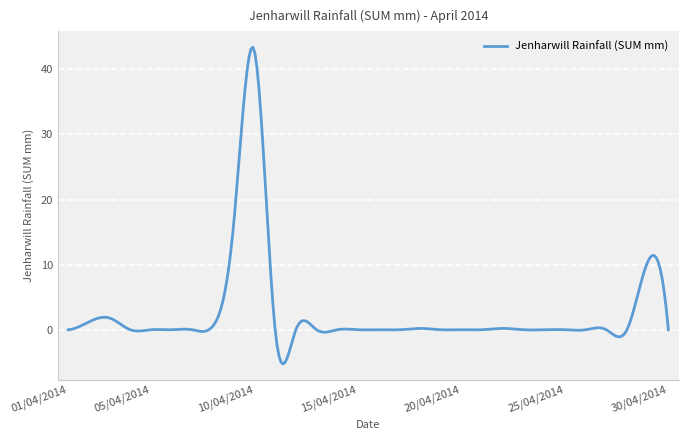

What is the greatest value displayed?

43.4